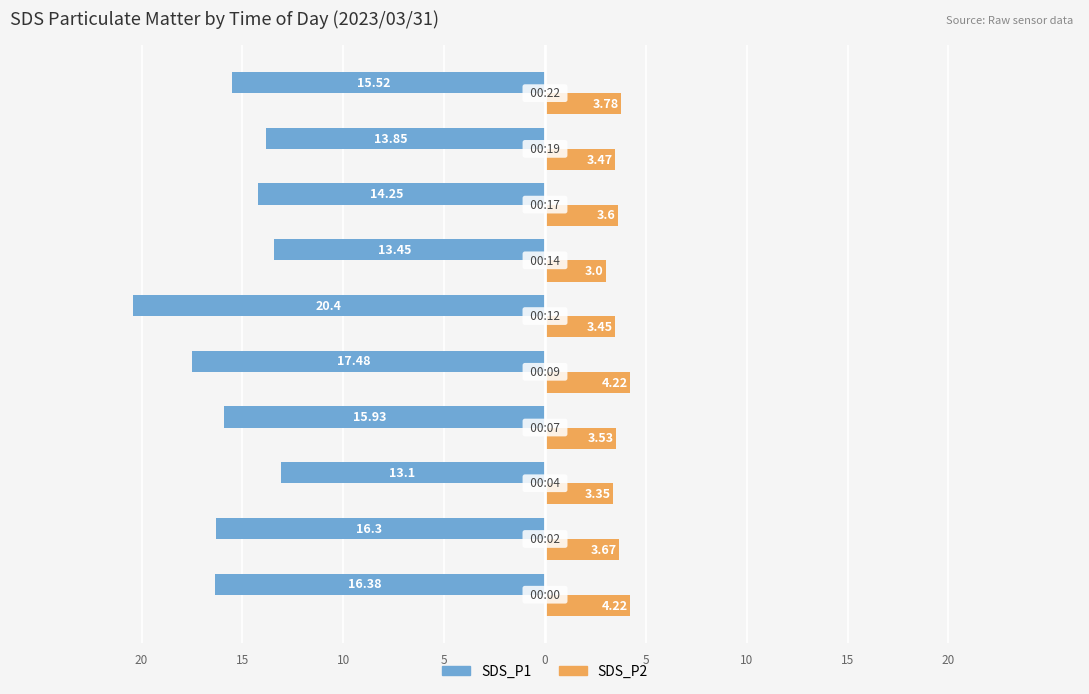

What are all the series names shown in the legend?

SDS_P1, SDS_P2